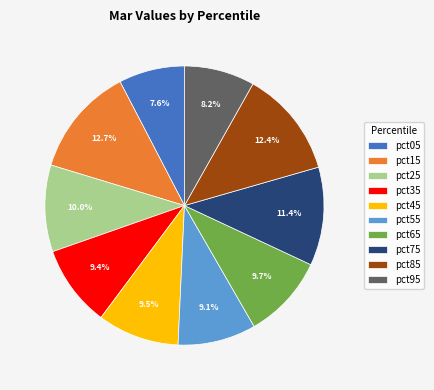

To the nearest percent, what is the difference between the pct35 and pct95 slice percentages?

1%